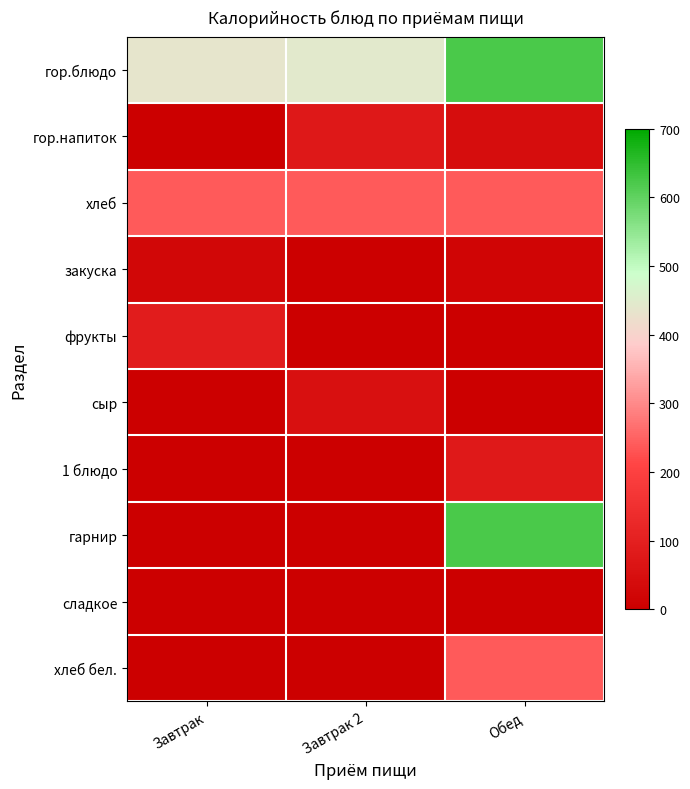

Reading left to right, transcribe all the data shown in this chart.

гор.блюдо: Завтрак=436.8	Завтрак 2=443.8	Обед=623.0
гор.напиток: Завтрак=3.4	Завтрак 2=75.8	Обед=42.0
хлеб: Завтрак=238.0	Завтрак 2=238.0	Обед=238.0
закуска: Завтрак=24.0	Завтрак 2=0.0	Обед=19.0
фрукты: Завтрак=89.0	Завтрак 2=0.0	Обед=0.0
сыр: Завтрак=0.0	Завтрак 2=54.0	Обед=0.0
1 блюдо: Завтрак=0.0	Завтрак 2=0.0	Обед=79.6
гарнир: Завтрак=0.0	Завтрак 2=0.0	Обед=623.0
сладкое: Завтрак=0.0	Завтрак 2=0.0	Обед=0.0
хлеб бел.: Завтрак=0.0	Завтрак 2=0.0	Обед=238.0